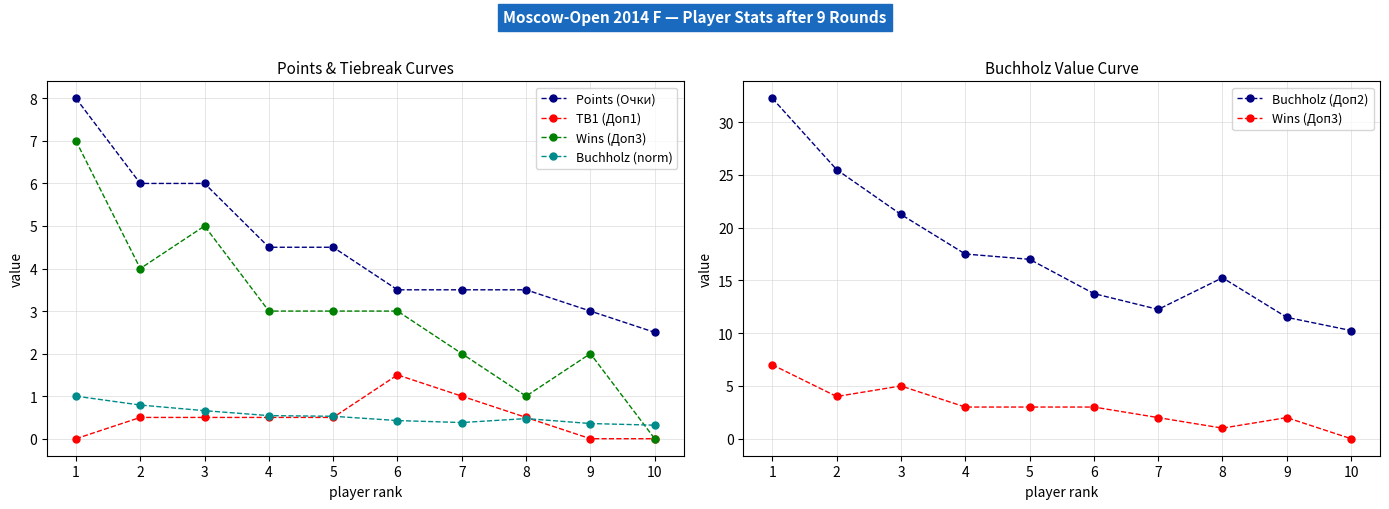

Which category has the lowest value in the Wins (Доп3) series?

10